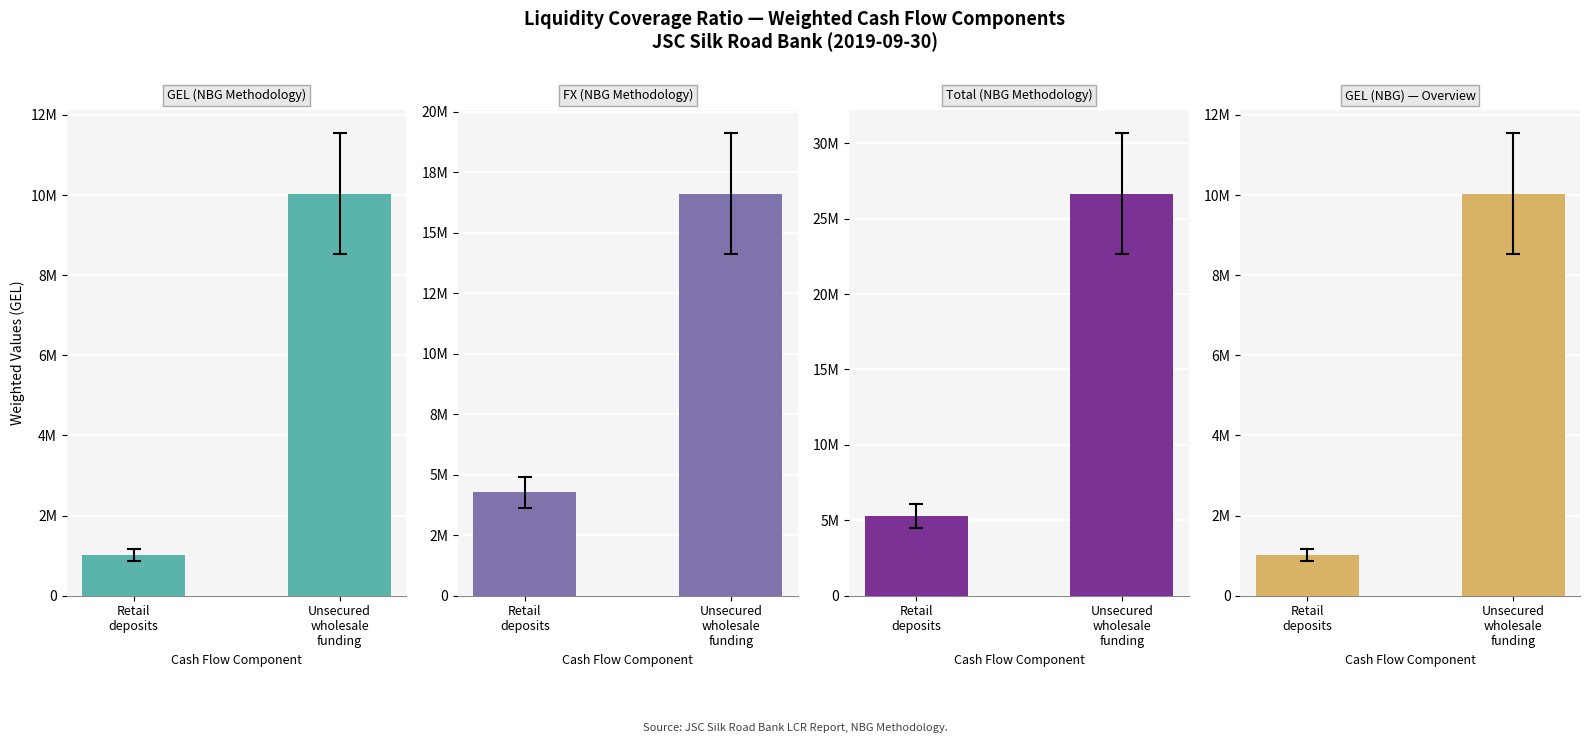

What is the difference between the Total (NBG) values at Retail
deposits and Unsecured
wholesale
funding?

21364548.5